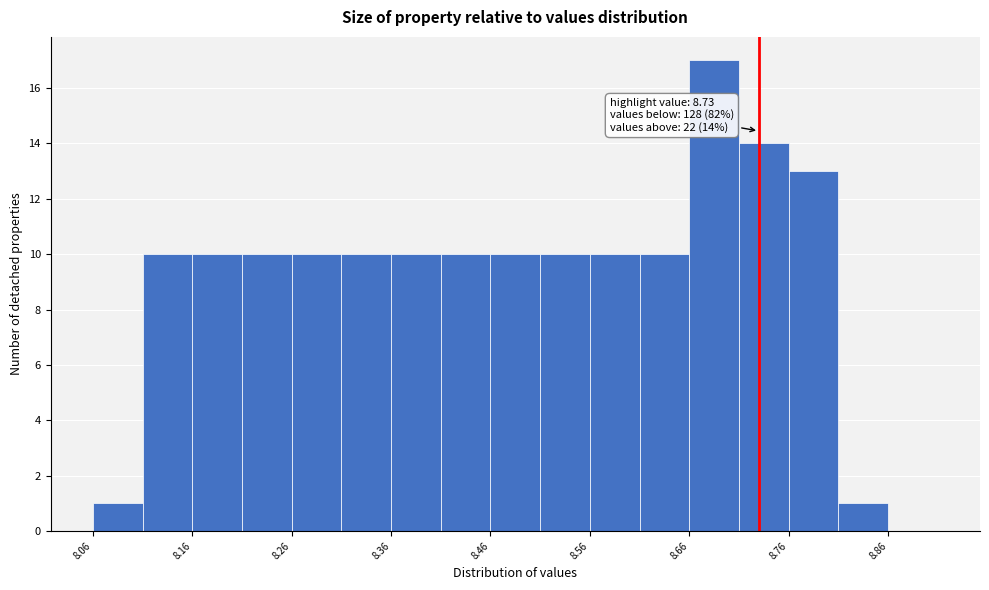

Which range on the x-axis has the tallest bar?

8.66 to 8.71